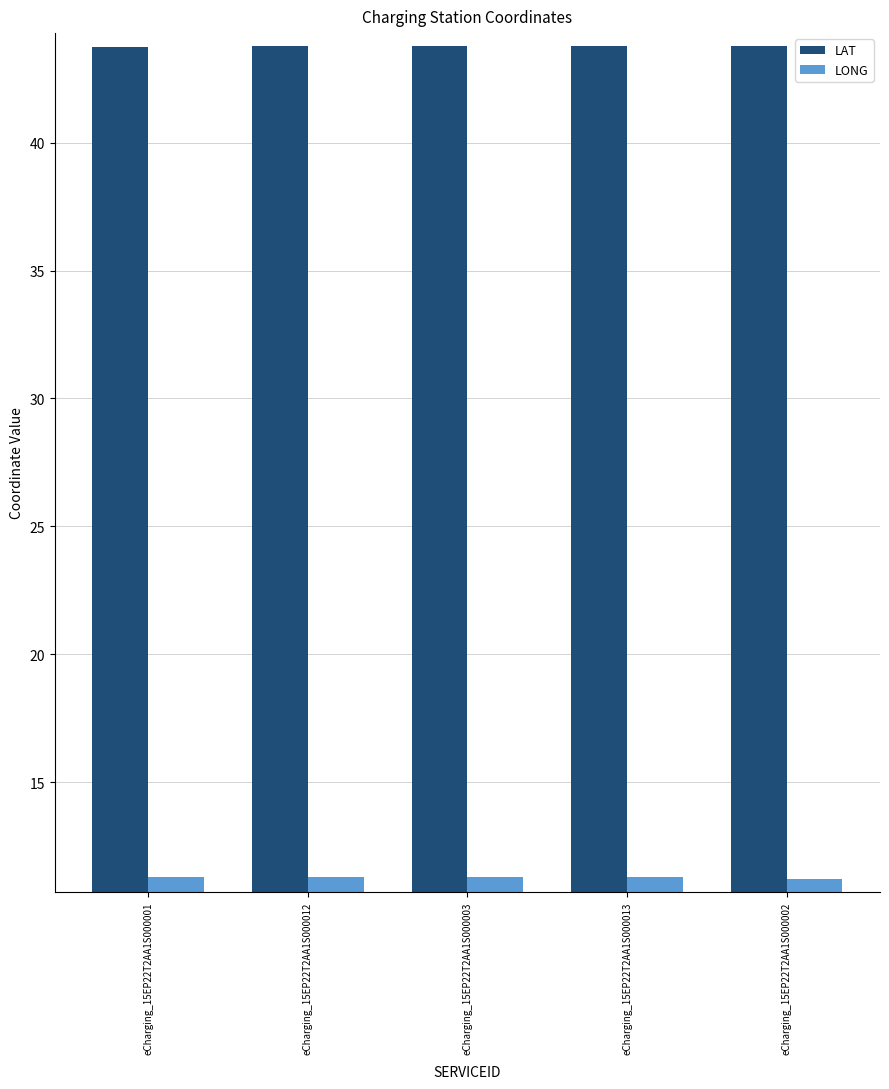

What is the total value across all series at eCharging_15EP22T2AA1S000003?

55.0